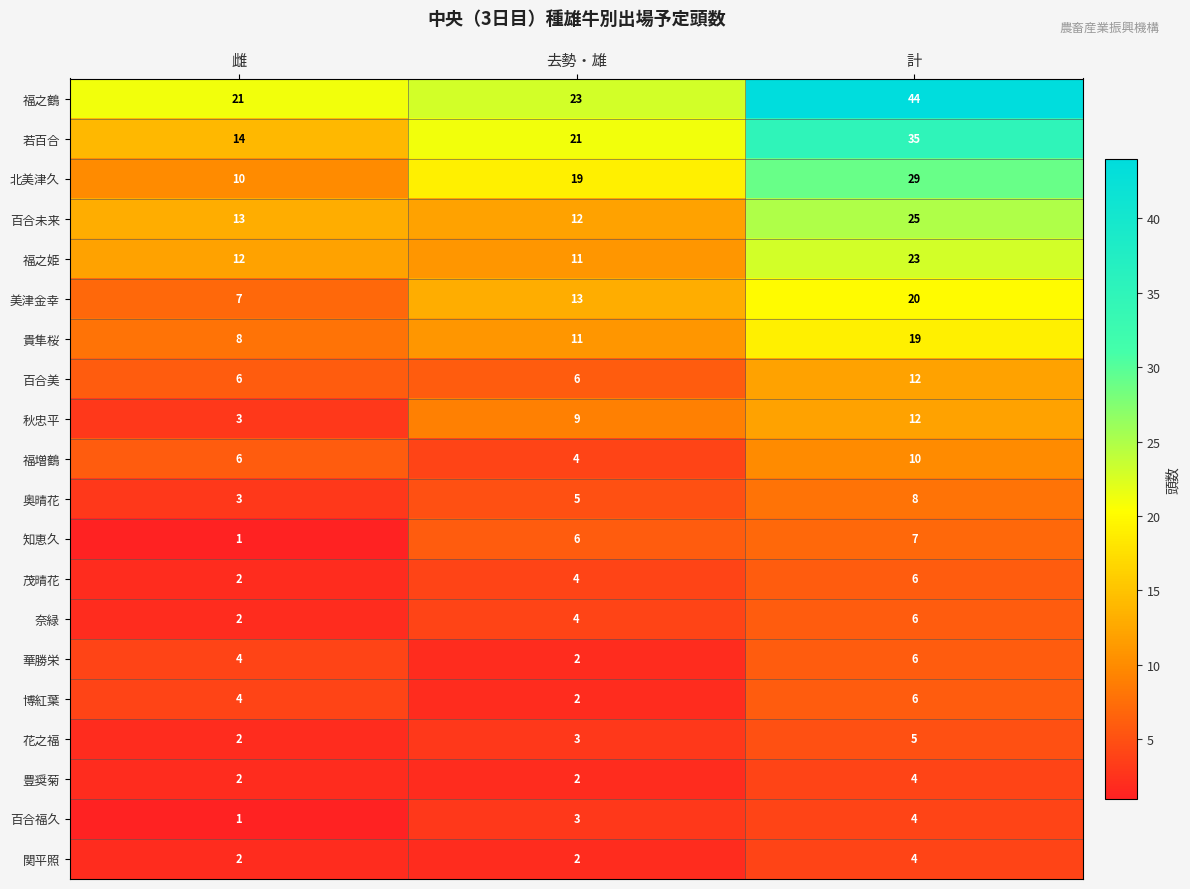

What is the difference between the maximum and minimum values in the 若百合 series?

21